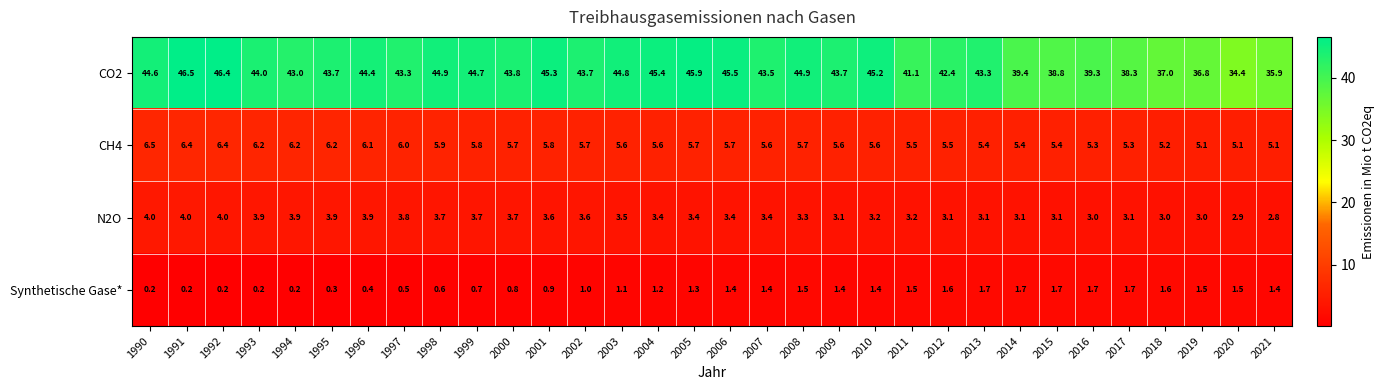

What is the total value across all series at 2016?

49.3